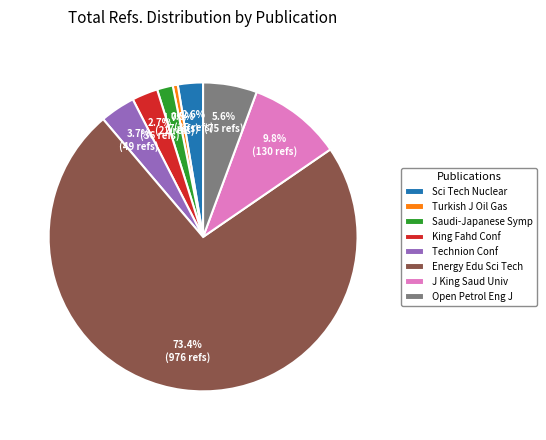

Combined, what portion of the pie is J King Saud Univ and Technion Conf?

13.5%